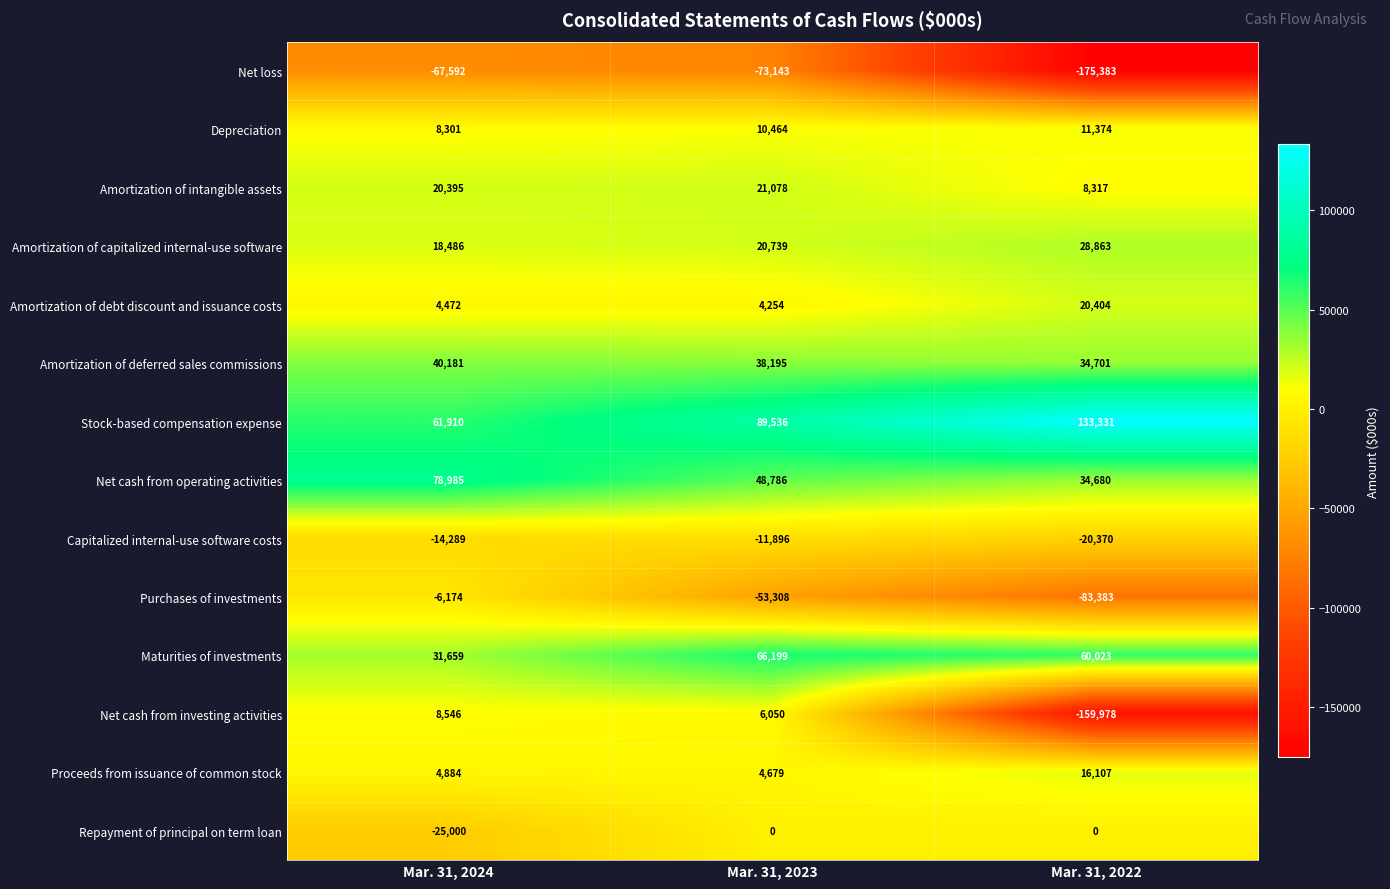

Is the value of Net cash from operating activities at Mar. 31, 2023 greater than the value of Repayment of principal on term loan at Mar. 31, 2022?

Yes